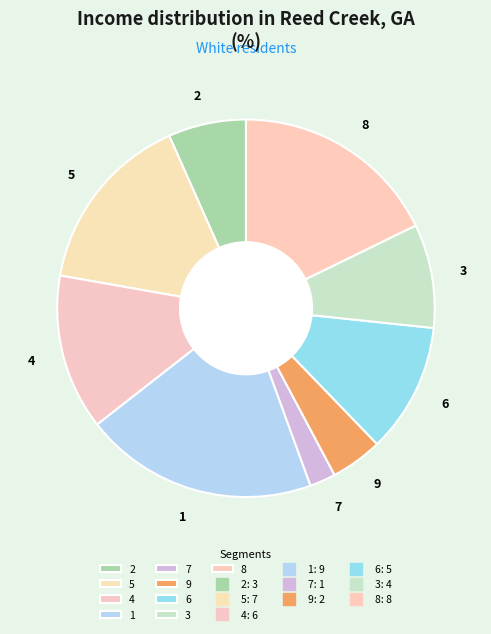

Count the number of slices in the pie.

9